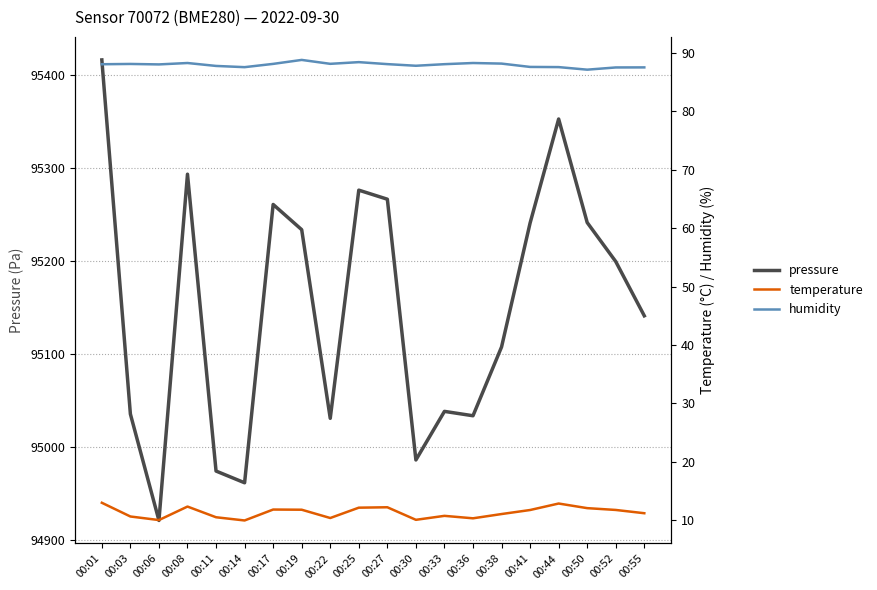

Does the chart have visible grid lines?

Yes